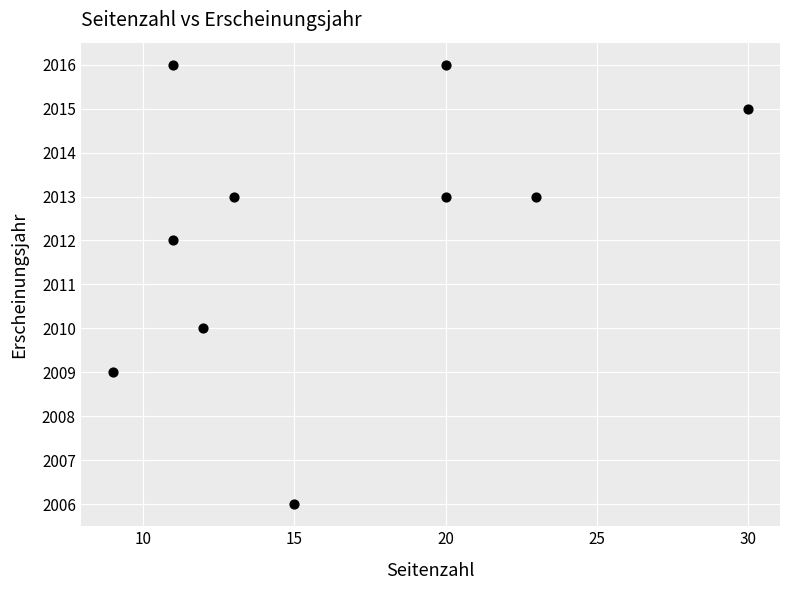

What is the average X value?

16